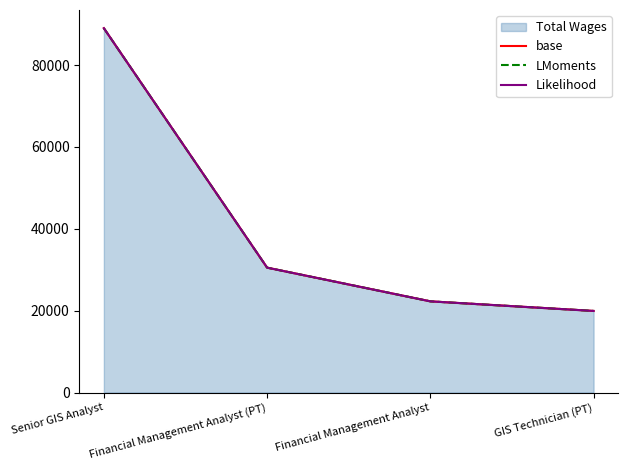

What is the greatest value displayed?

89000